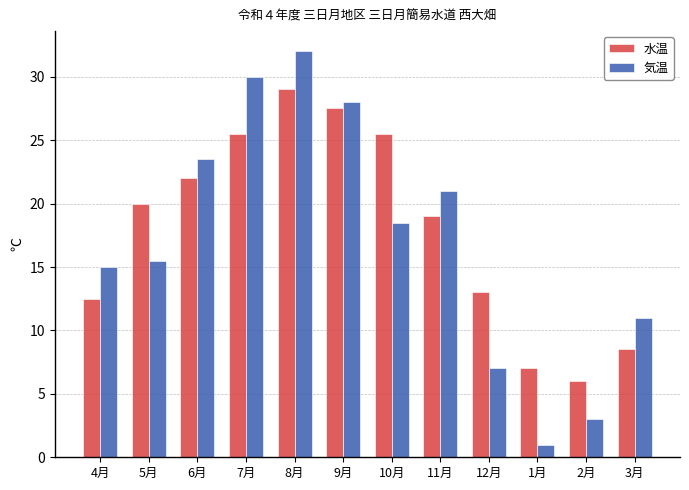

At which label does 水温 reach its peak?

8月